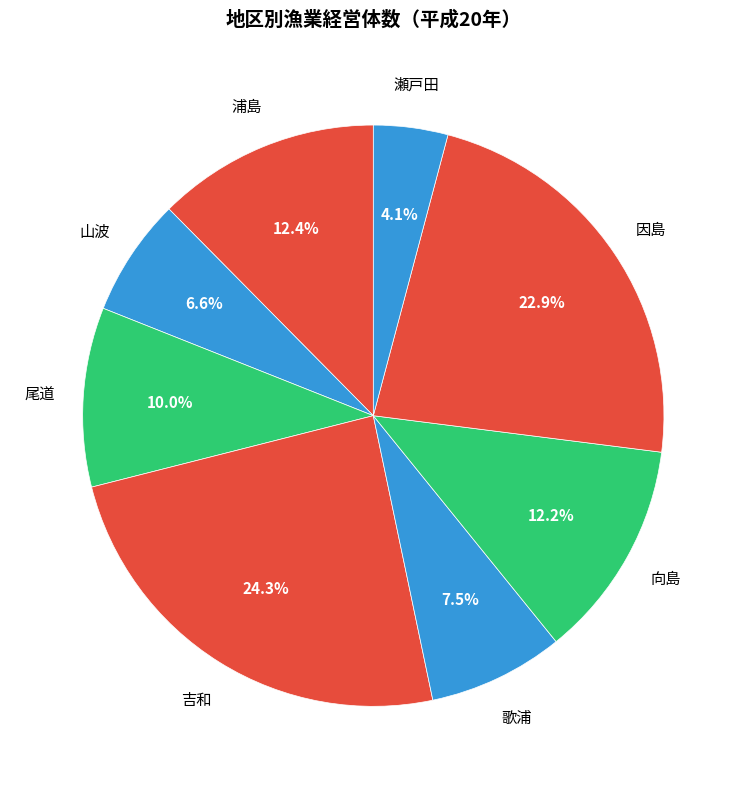

What is the smallest slice in the pie chart?

瀬戸田